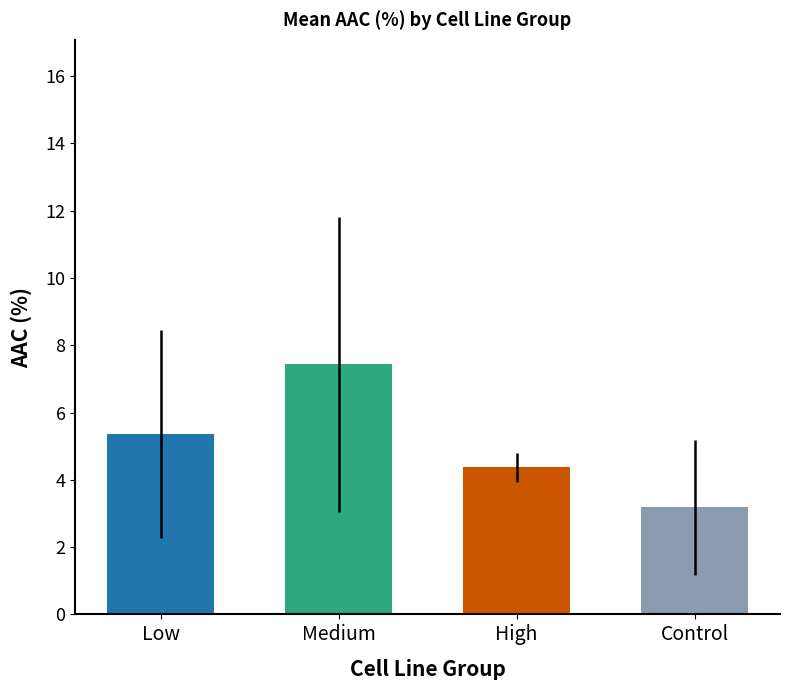

Reading left to right, transcribe all the data shown in this chart.

Low=5.4	Medium=7.4	High=4.4	Control=3.2